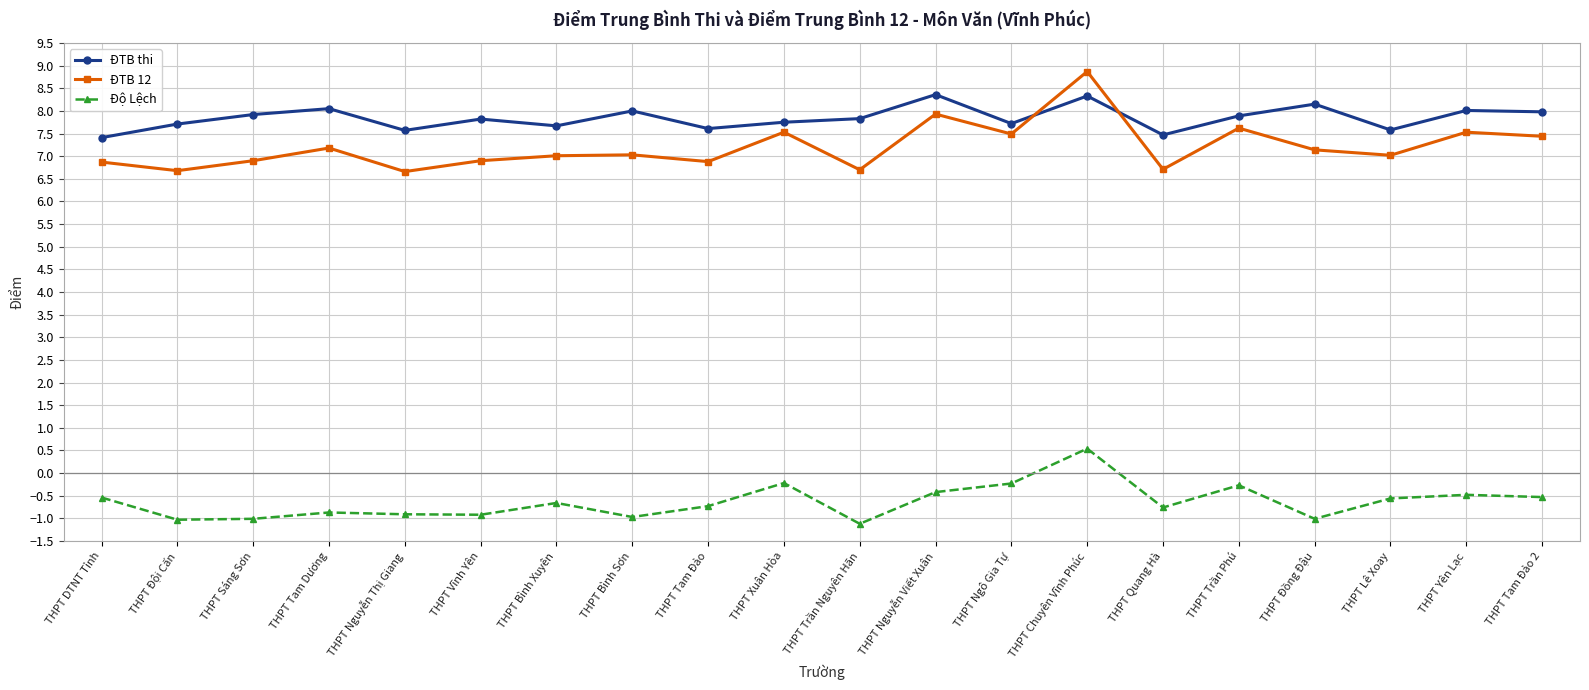

What value does the ĐTB 12 series have at THPT Nguyễn Viết Xuân?

7.9